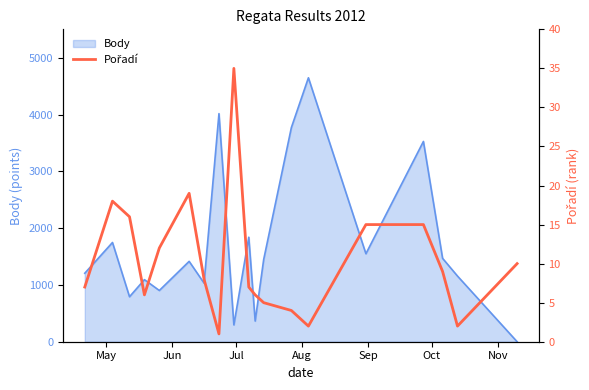

What is the label of the 19th point from the right?

May